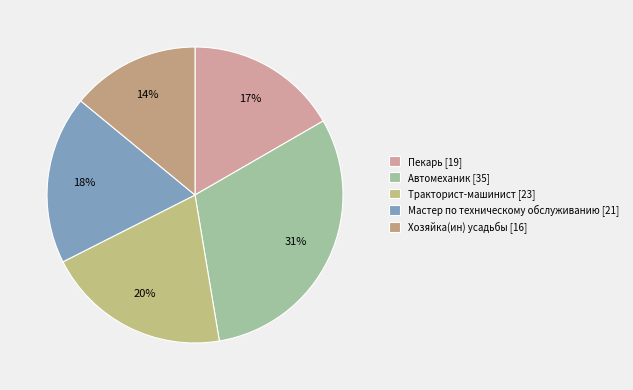

Which has a higher value, Мастер по техническому обслуживанию or Хозяйка(ин) усадьбы?

Мастер по техническому обслуживанию